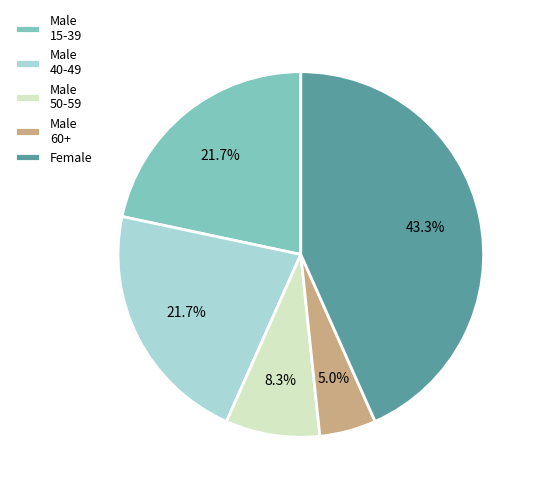

What percentage do Male 60+ and Male 50-59 together represent?

13.3%